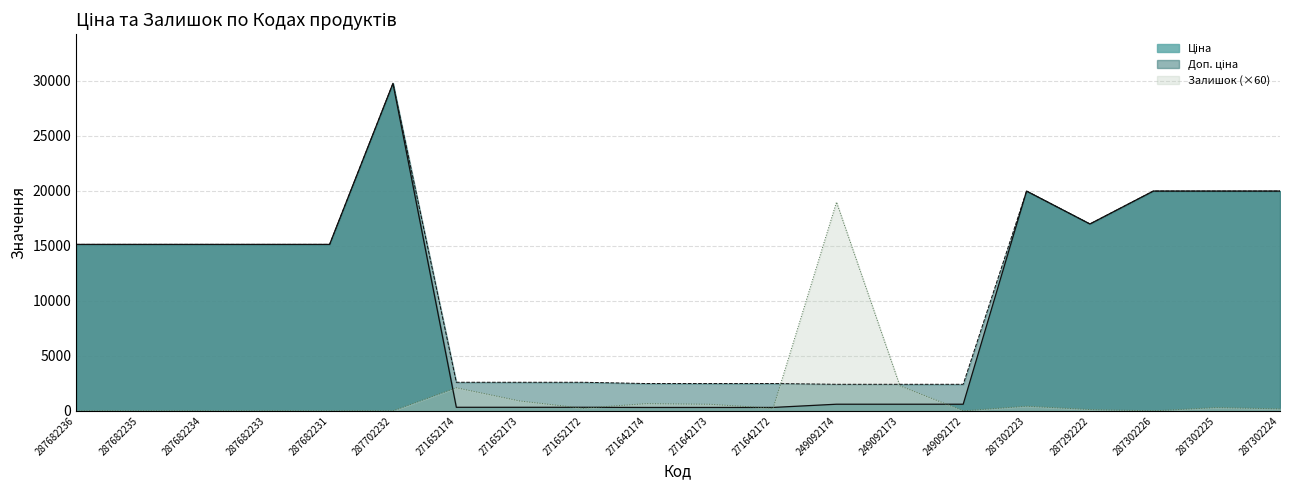

What is the label of the 16th point from the right?

287682231